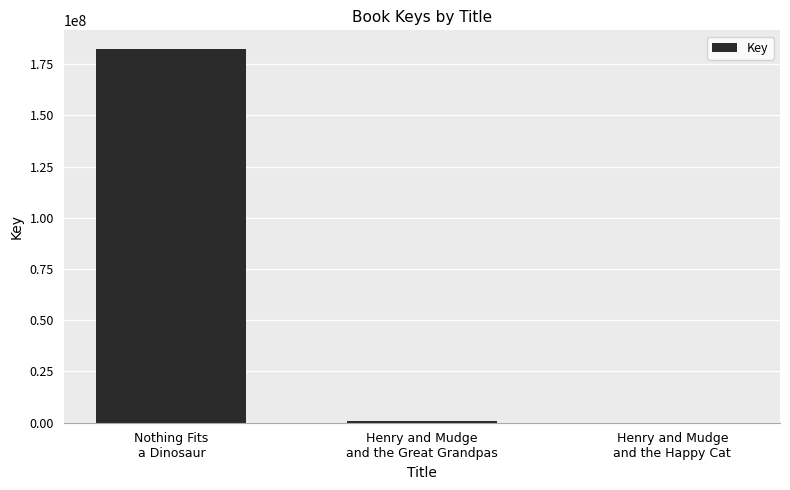

How many categories are shown in the chart?

3